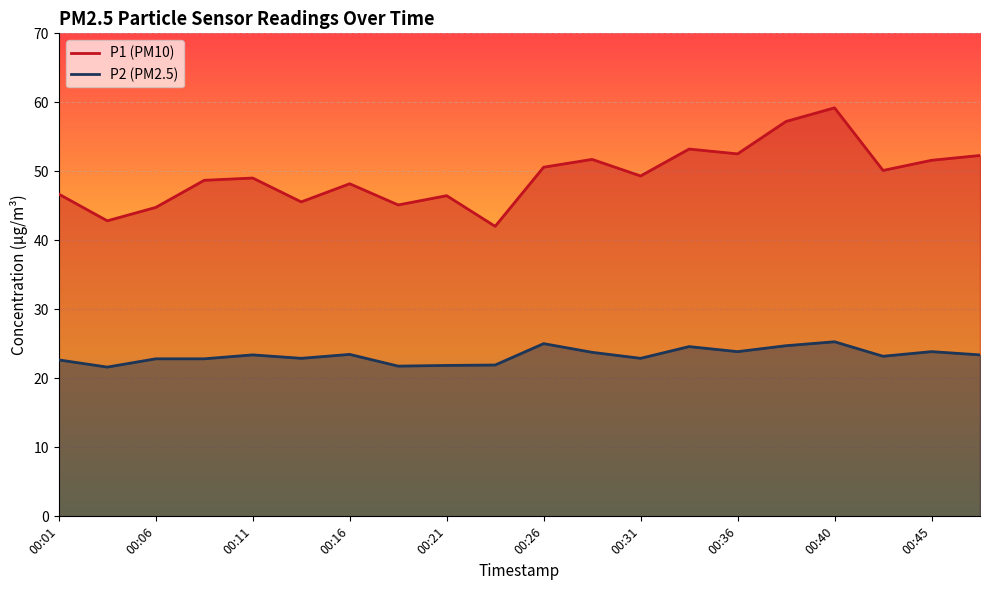

Reading left to right, extract all data points from this chart.

P1: 46.7	42.8	44.8	48.7	49.0	45.6	48.2	45.1	46.5	42.0	50.6	51.7	49.3	53.2	52.5	57.2	59.2	50.1	51.6	52.3
P2: 22.7	21.6	22.8	22.8	23.4	22.9	23.5	21.8	21.9	21.9	25.0	23.8	22.9	24.6	23.9	24.7	25.3	23.2	23.9	23.4